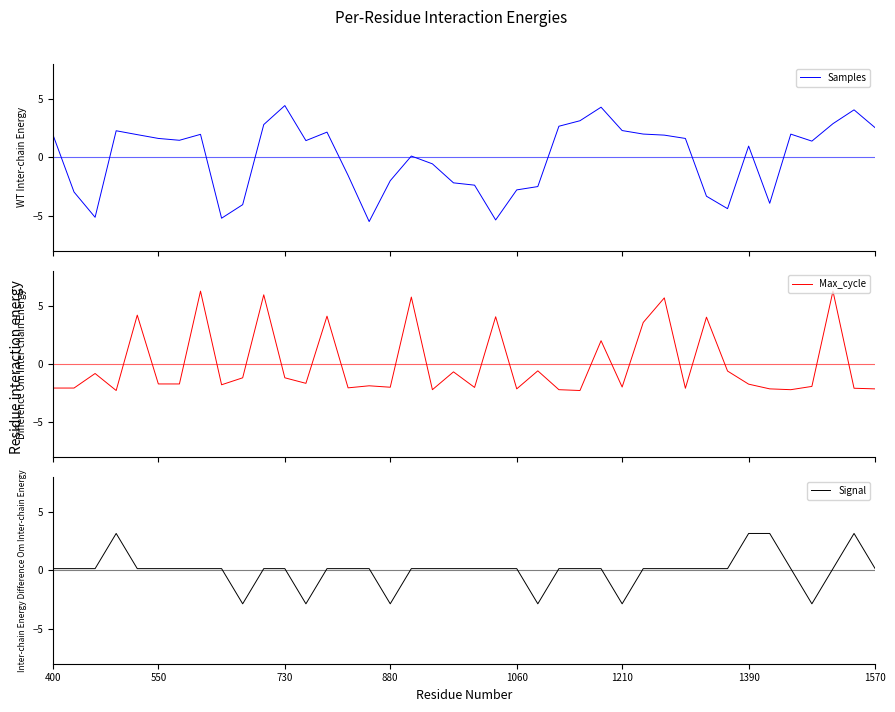

At which label does Max_cycle reach its minimum?

880